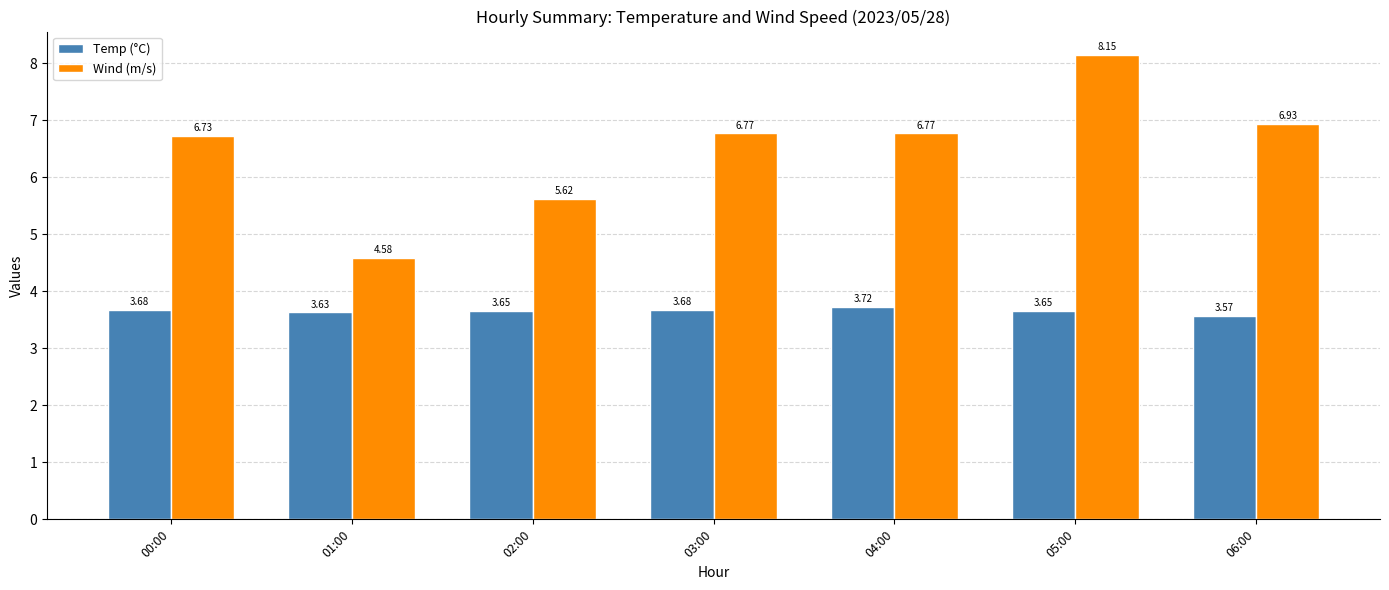

Which category has the lowest value across all series?

06:00